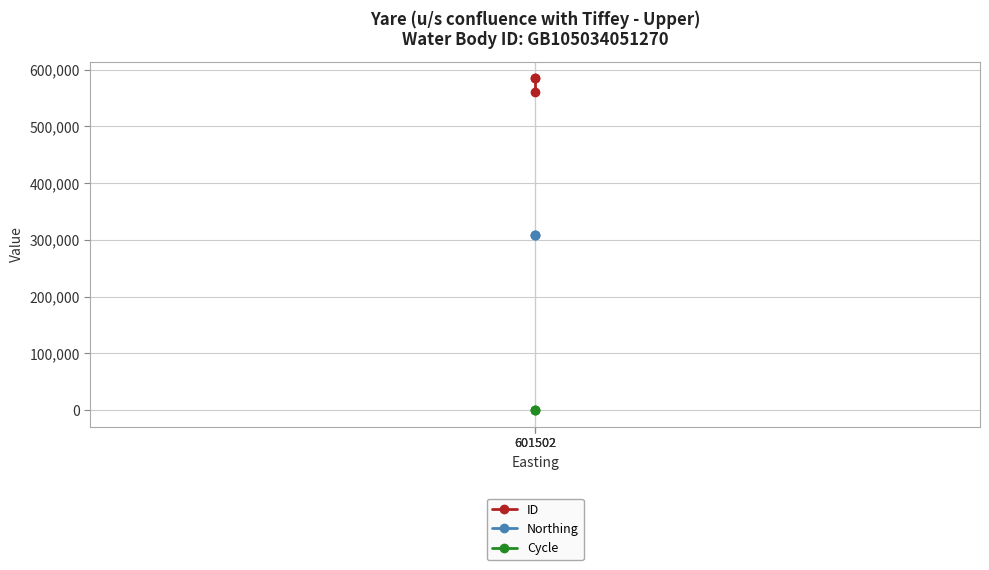

What is the value of the ID point at the 1st from the left?

561220